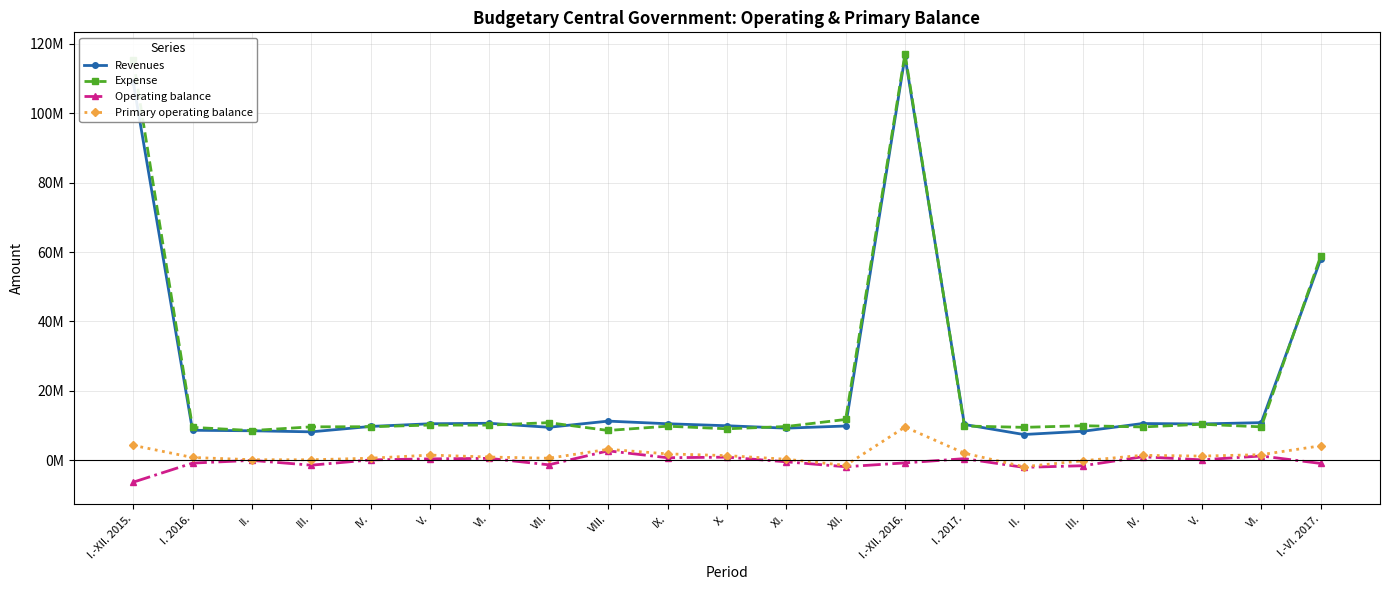

What are all the series names shown in the legend?

Revenues, Expense, Operating balance, Primary operating balance